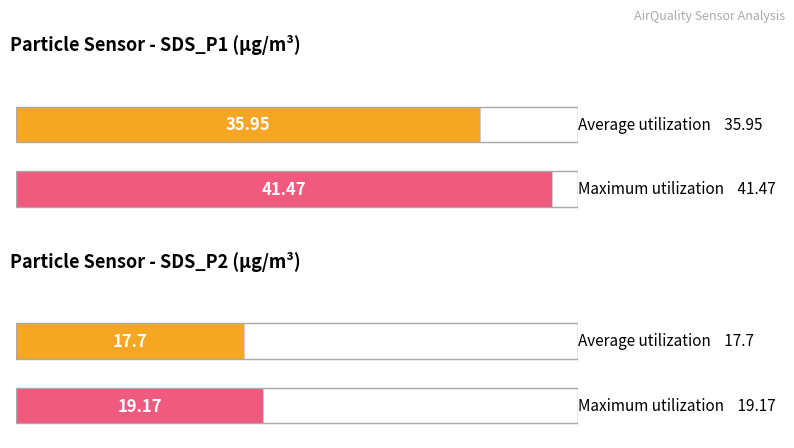

How many data points in Maximum utilization are less than 38?

1